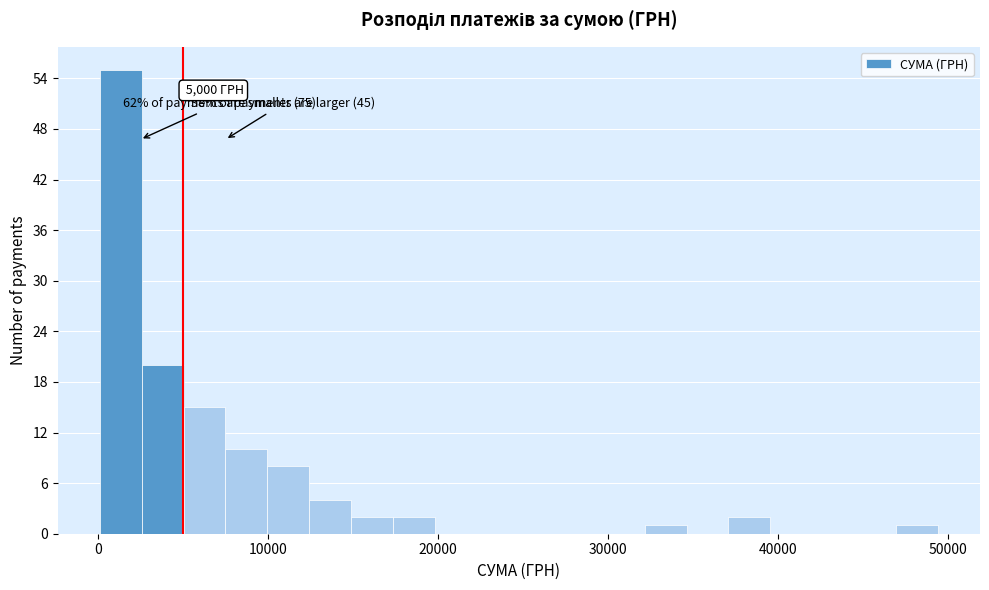

Read against the x-axis, roughly where is the centre of the tallest bar?

1000